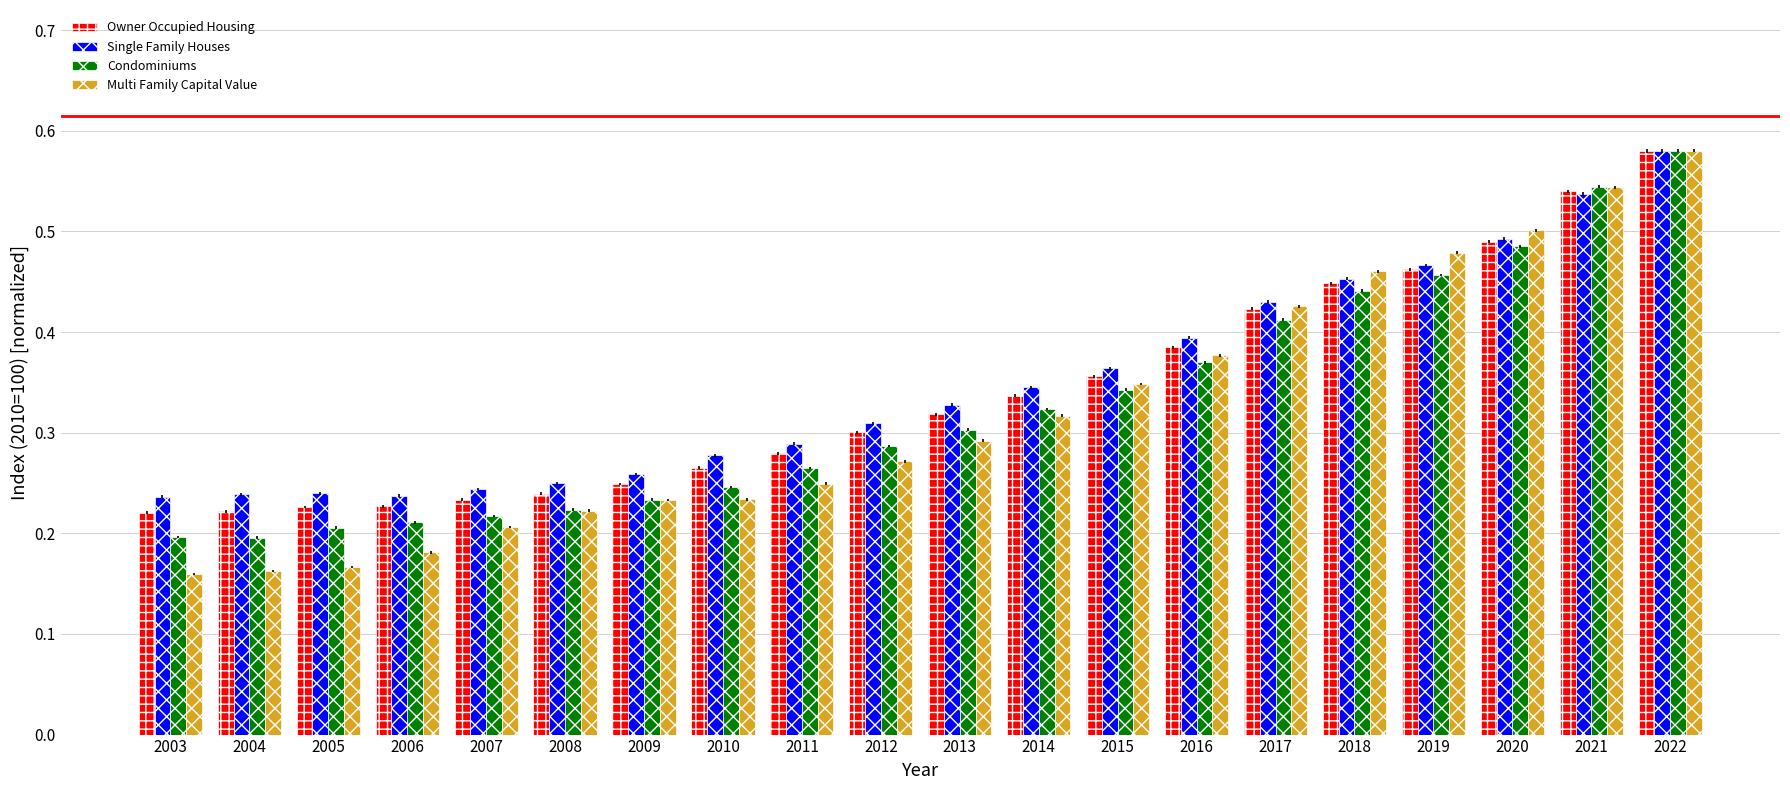

How many bars are there in total?

80